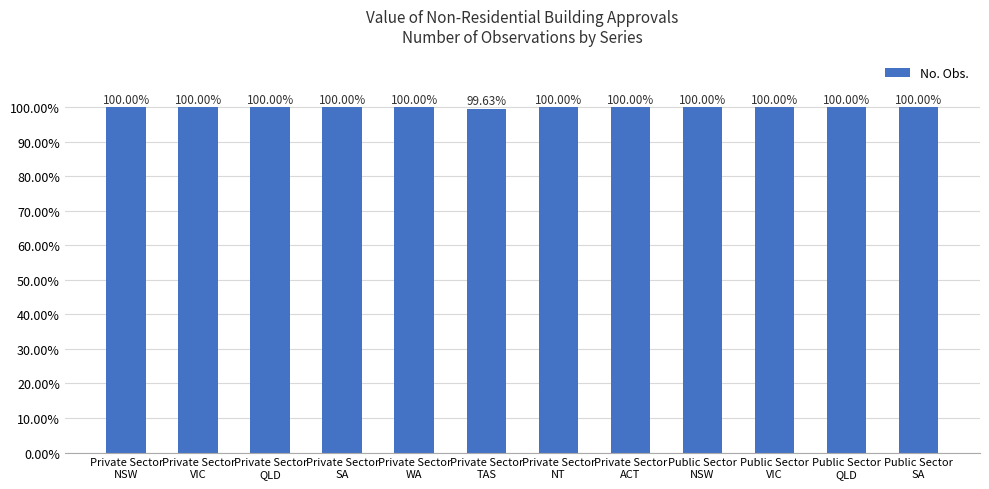

Are the bars horizontal?

No